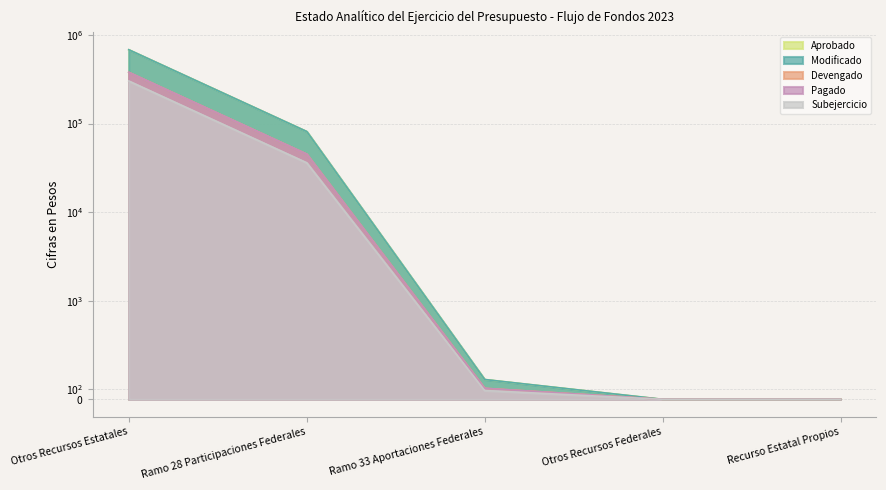

Reading right to left, list all the values displayed in this chart.

Aprobado: Recurso Estatal Propios=0.0	Otros Recursos Federales=0.0	Ramo 33 Aportaciones Federales=201.3	Ramo 28 Participaciones Federales=81401.9	Otros Recursos Estatales=681196.8
Modificado: Recurso Estatal Propios=0.0	Otros Recursos Federales=0.0	Ramo 33 Aportaciones Federales=201.3	Ramo 28 Participaciones Federales=81401.9	Otros Recursos Estatales=681196.8
Devengado: Recurso Estatal Propios=0.0	Otros Recursos Federales=0.0	Ramo 33 Aportaciones Federales=89.3	Ramo 28 Participaciones Federales=36124.0	Otros Recursos Estatales=302296.7
Pagado: Recurso Estatal Propios=0.0	Otros Recursos Federales=0.0	Ramo 33 Aportaciones Federales=112.0	Ramo 28 Participaciones Federales=45278.0	Otros Recursos Estatales=378900.1
Subejercicio: Recurso Estatal Propios=0.0	Otros Recursos Federales=0.0	Ramo 33 Aportaciones Federales=112.0	Ramo 28 Participaciones Federales=45278.0	Otros Recursos Estatales=378900.1